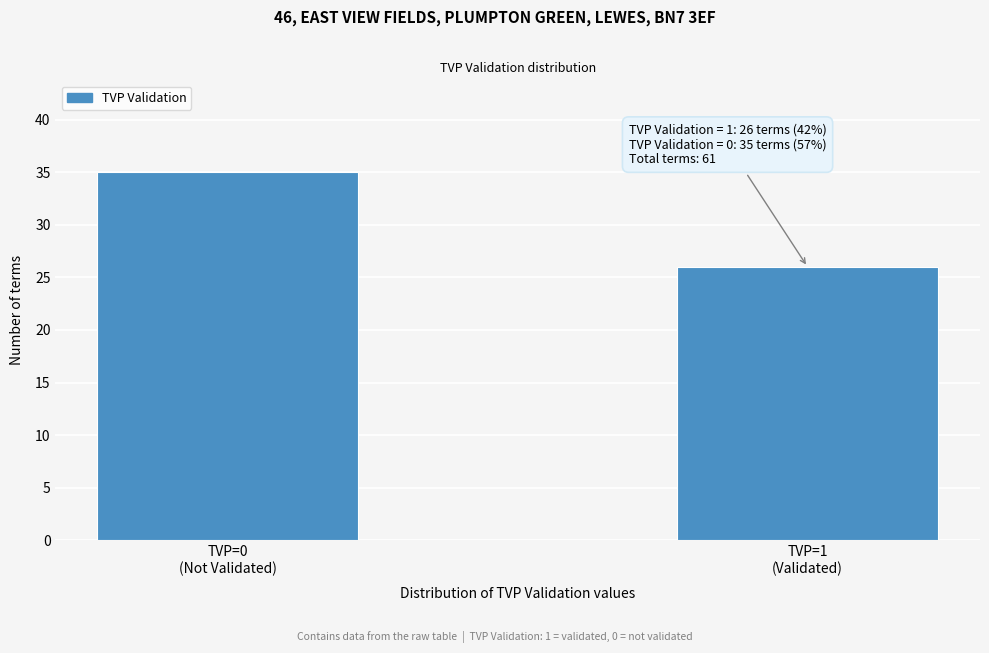

Reading right to left, transcribe all the data shown in this chart.

26	35